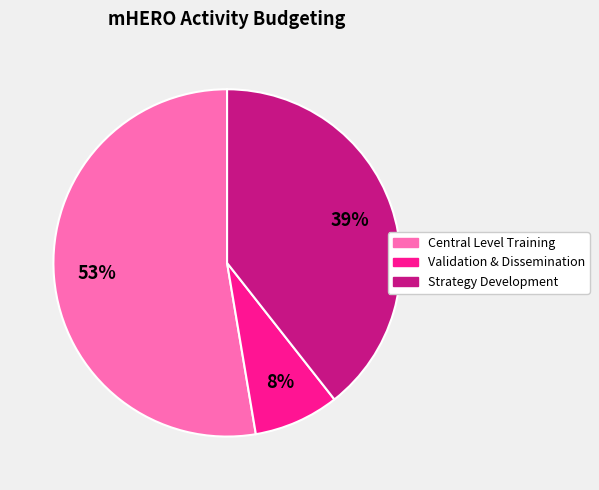

Which category accounts for the majority?

Central Level Training